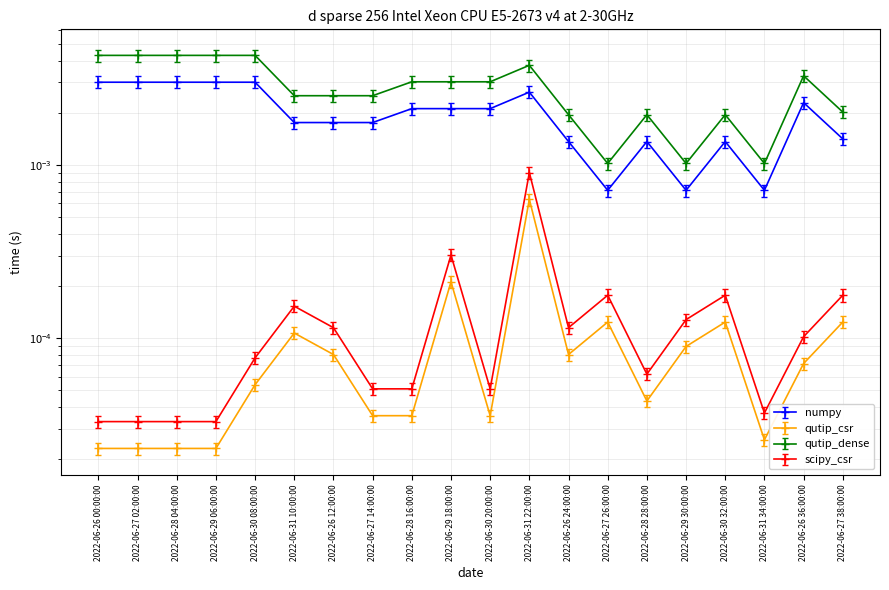

At which category does numpy reach its first local valley?

2022-06-27 26:00:00